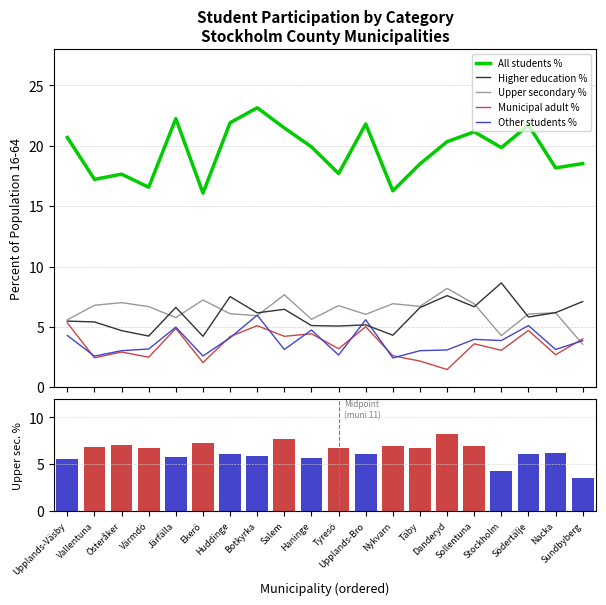

Read the Municipal adult % value at Österåker.

2.9